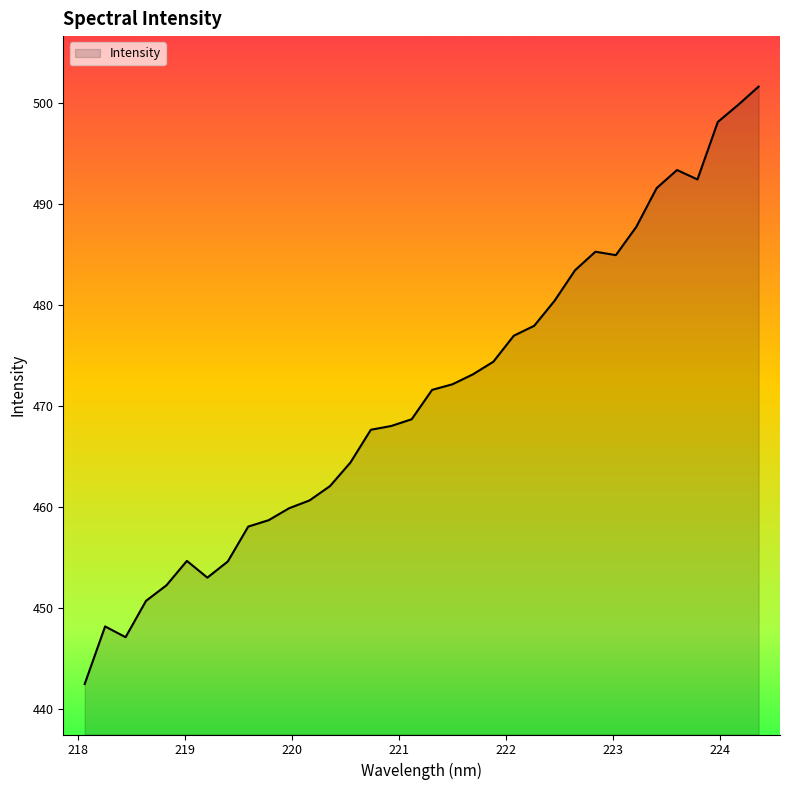

What is the smallest value displayed?

442.5